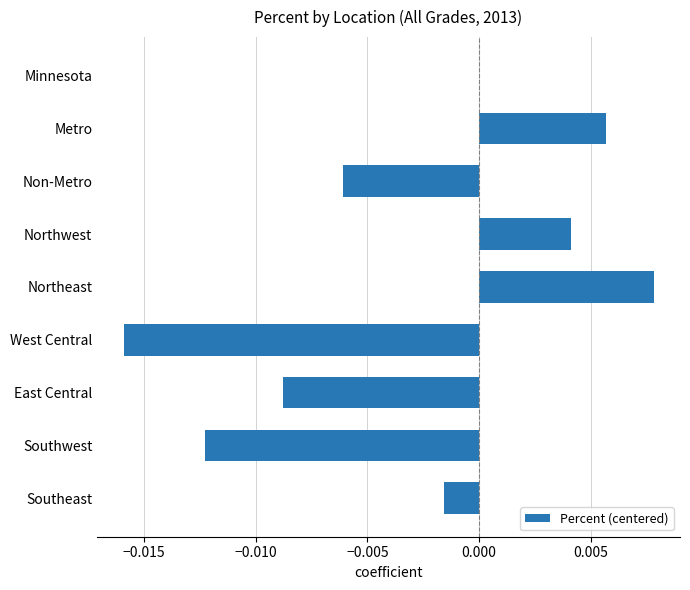

At which category does the chart reach its peak across all series?

Northeast